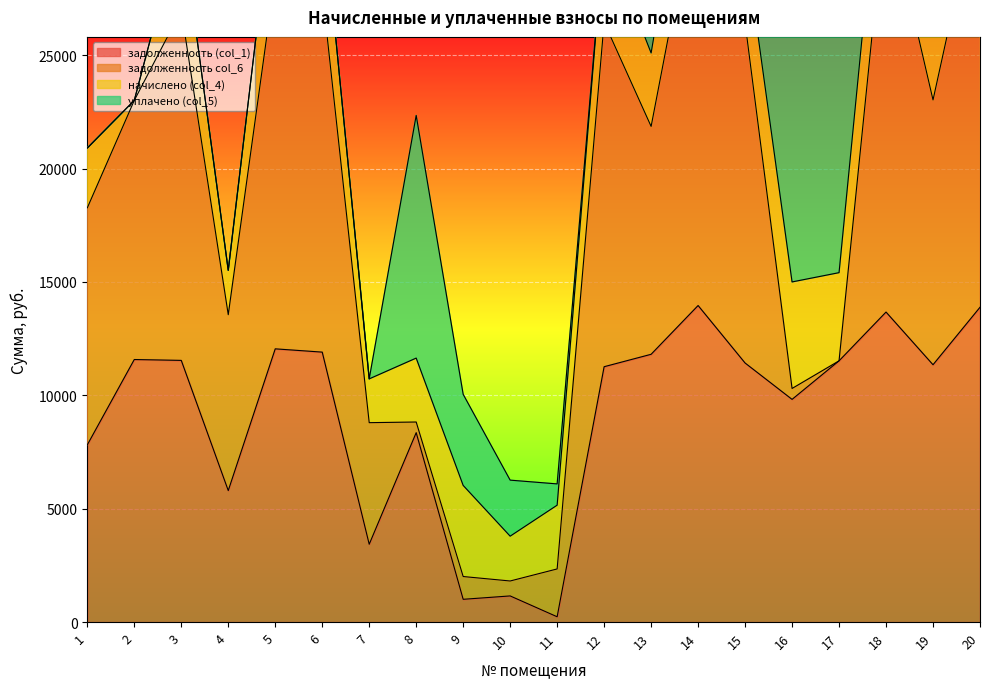

The value of задолженность (col_1) at 13 is 11808.0. True or false?

True